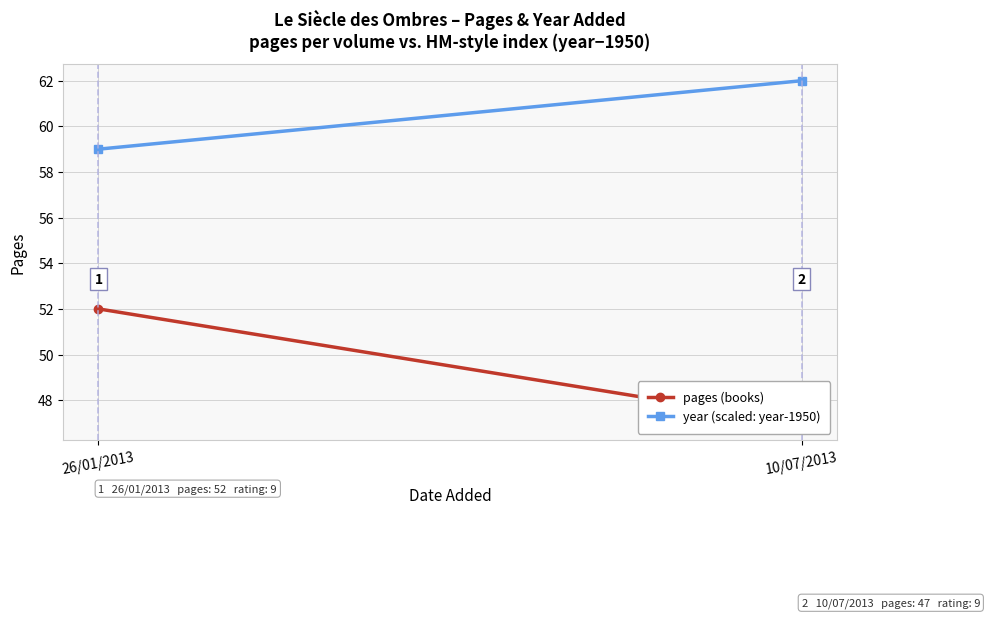

What is the maximum value shown in the chart?

62